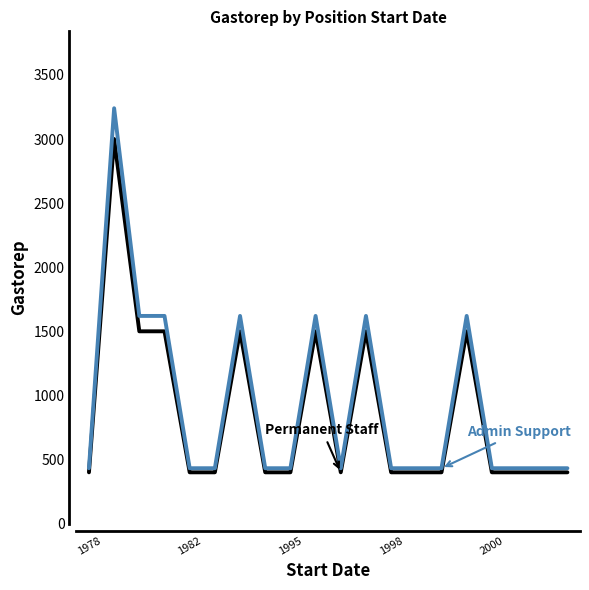

What is the maximum value shown in the chart?

3240